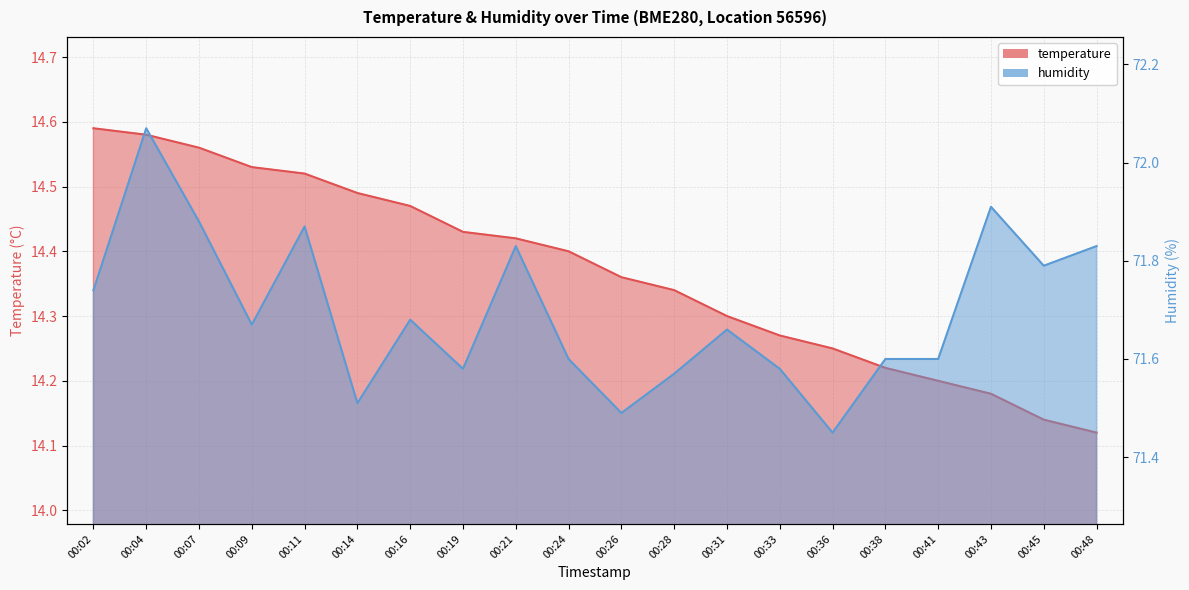

In humidity, how many points are lower than both neighbors (excluding endpoints)?

6